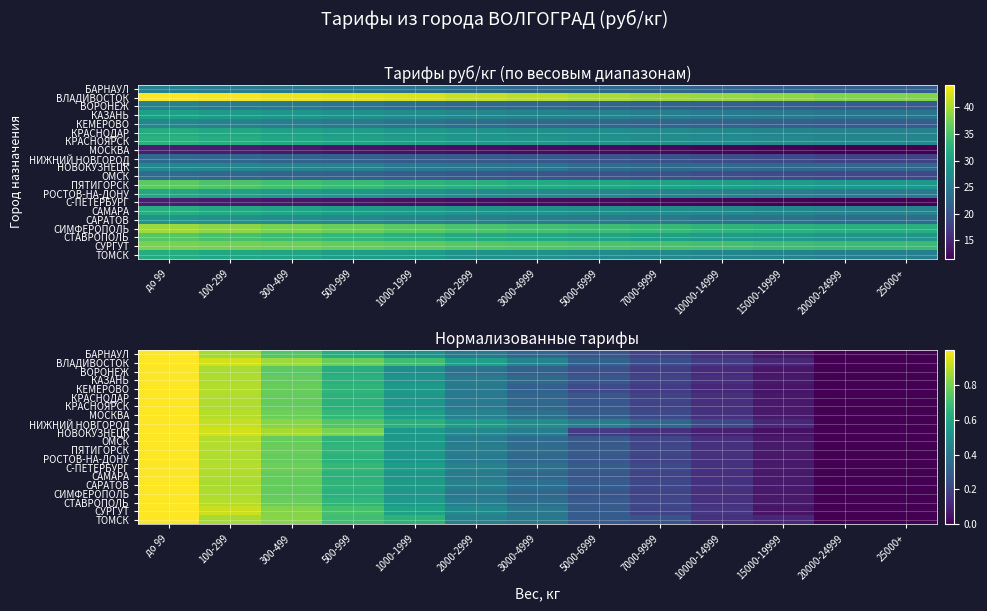

List the series in order of their peak value, lowest first.

МОСКВА, С-ПЕТЕРБУРГ, СУРГУТ, ОМСК, БАРНАУЛ, НИЖНИЙ НОВГОРОД, НОВОКУЗНЕЦК, ВОРОНЕЖ, КЕМЕРОВО, САРАТОВ, КАЗАНЬ, КРАСНОДАР, КРАСНОЯРСК, РОСТОВ-НА-ДОНУ, САМАРА, ВЛАДИВОСТОК, ТОМСК, ПЯТИГОРСК, СТАВРОПОЛЬ, СИМФЕРОПОЛЬ